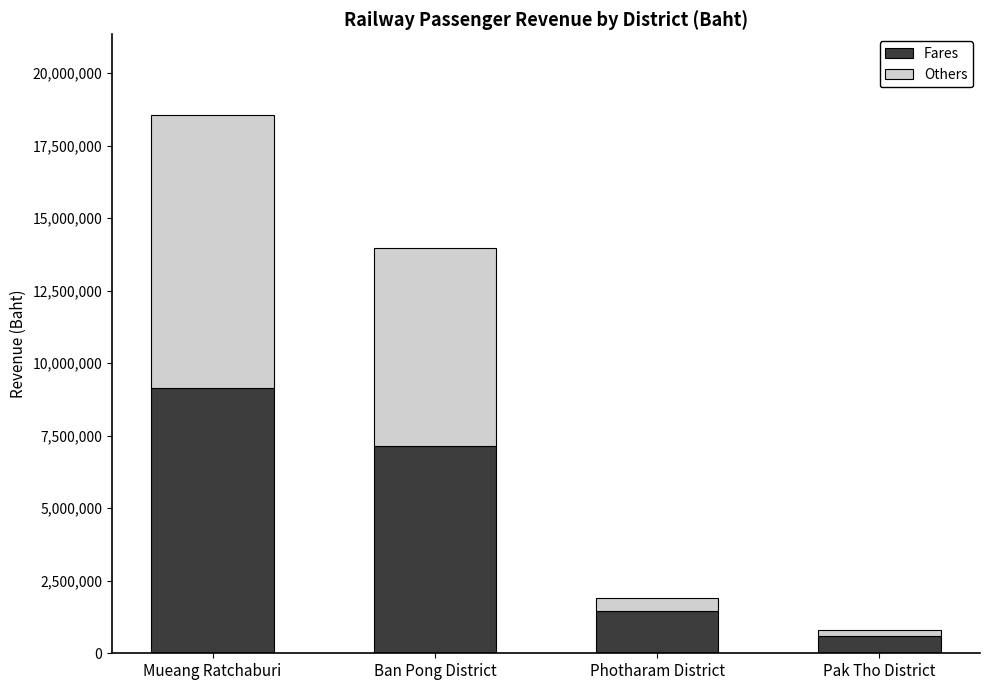

How many Fares values are between 1463019 and 9147838?

3